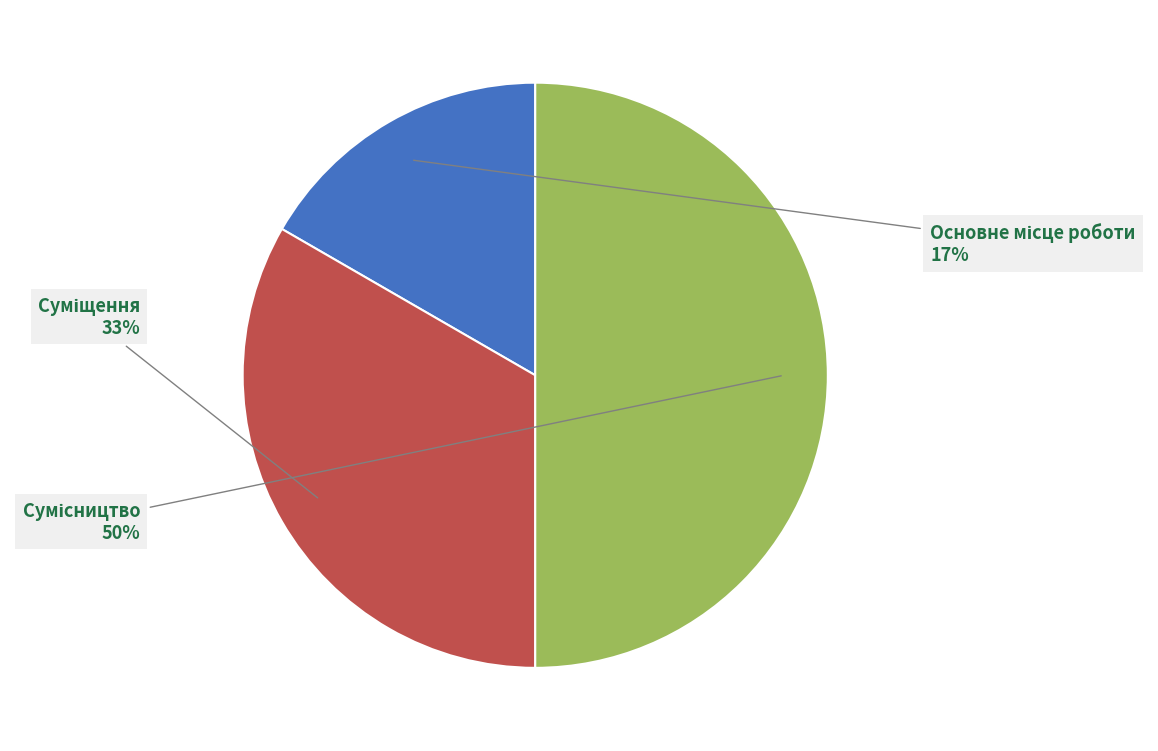

To the nearest percent, what is the average slice percentage?

33%